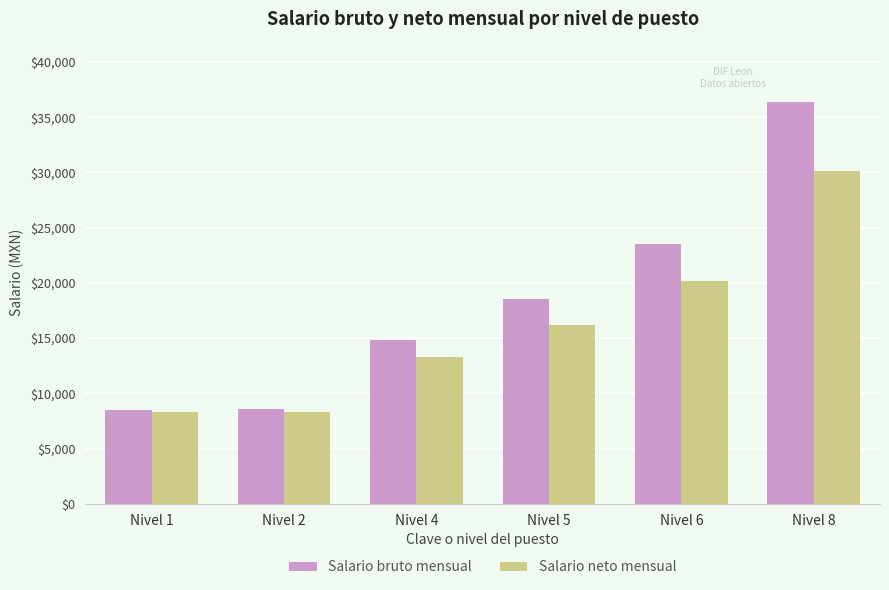

Between Nivel 1 and Nivel 5, which series saw the biggest shift?

Salario bruto mensual